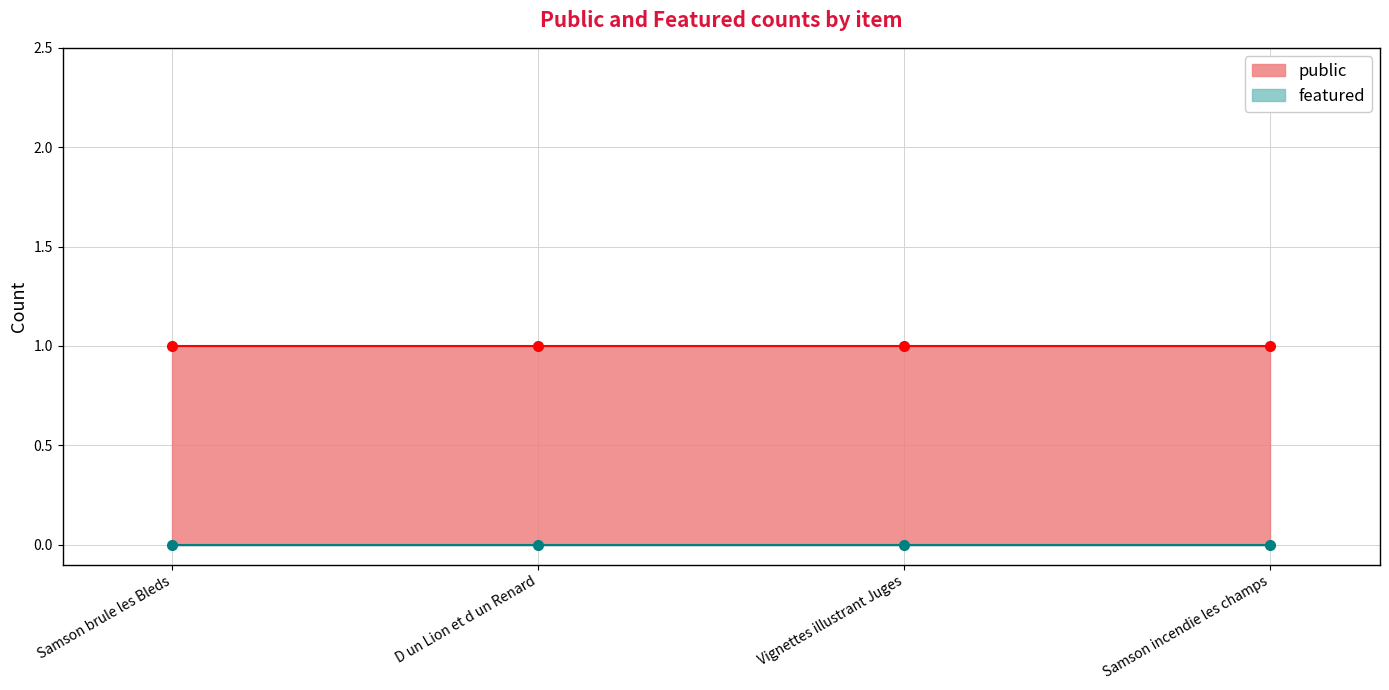

Between Samson incendie les champs and Samson brule les Bleds, which is larger?

Samson incendie les champs